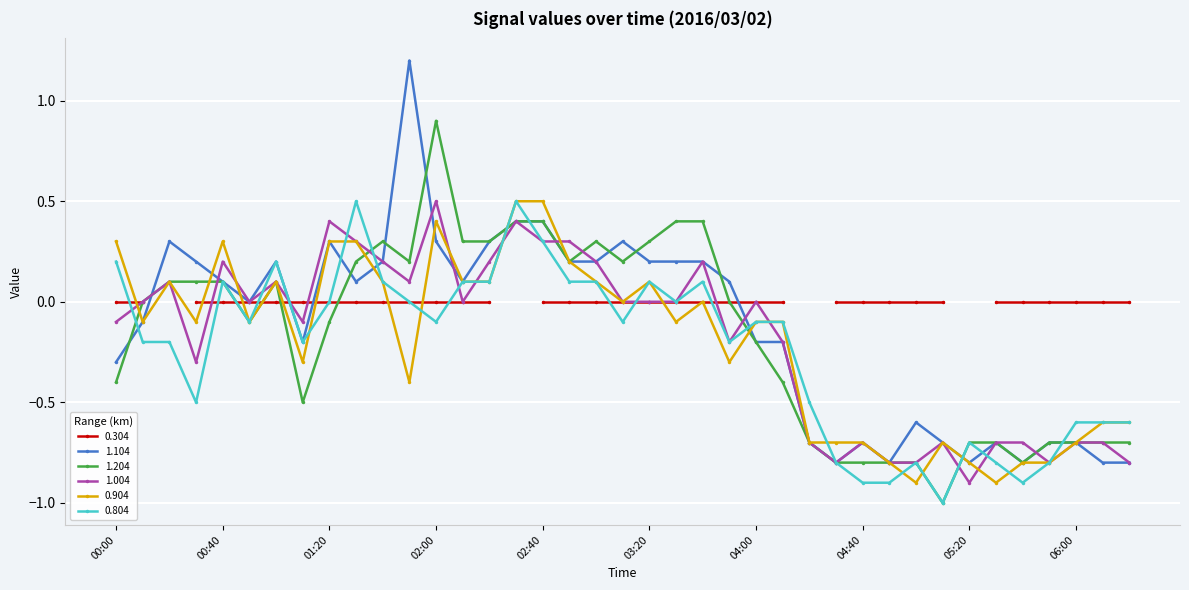

True or false: 1.104 and 0.904 intersect in this chart.

True